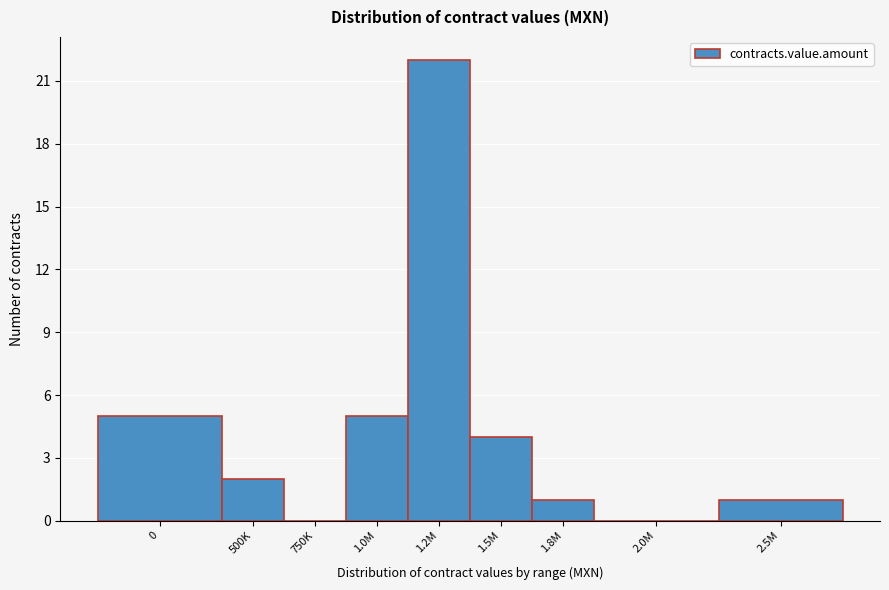

Reading left to right, list all the values displayed in this chart.

0=5	500K=2	750K=0	1.0M=5	1.2M=22	1.5M=4	1.8M=1	2.0M=0	2.5M=1